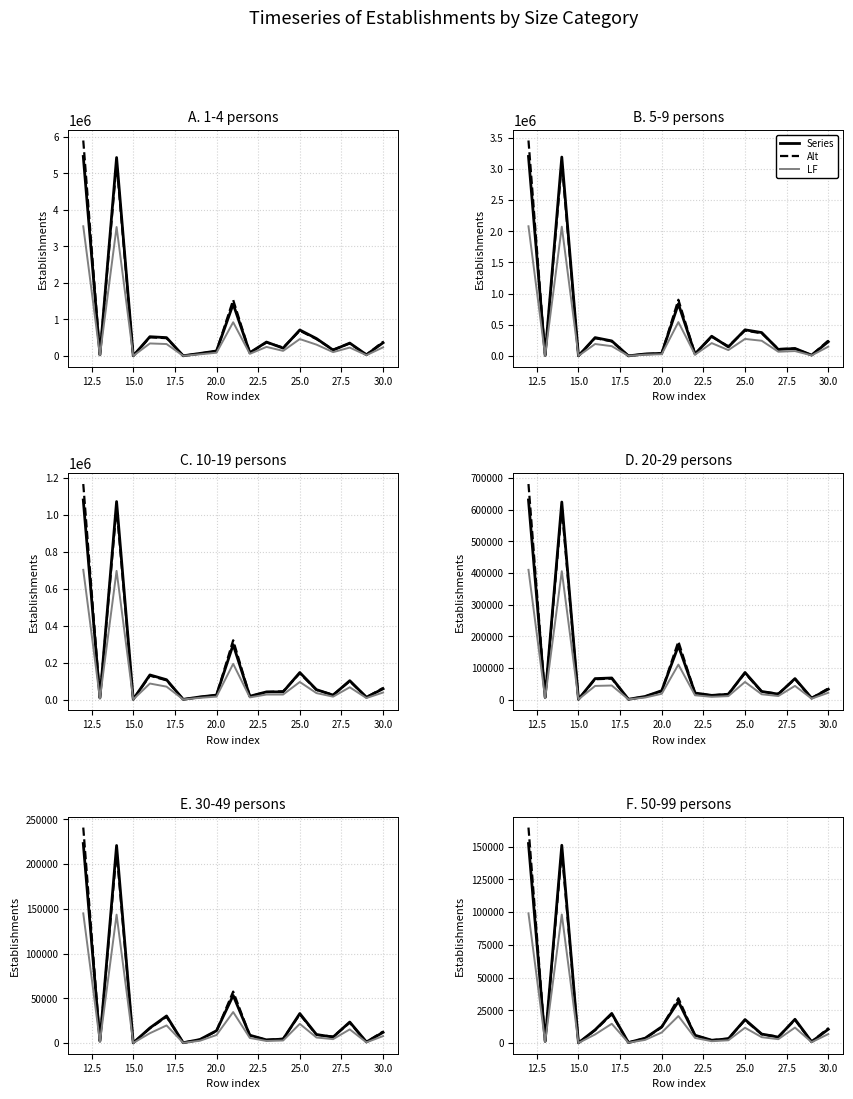

Which category has the highest value in the 50-99 persons series?

12